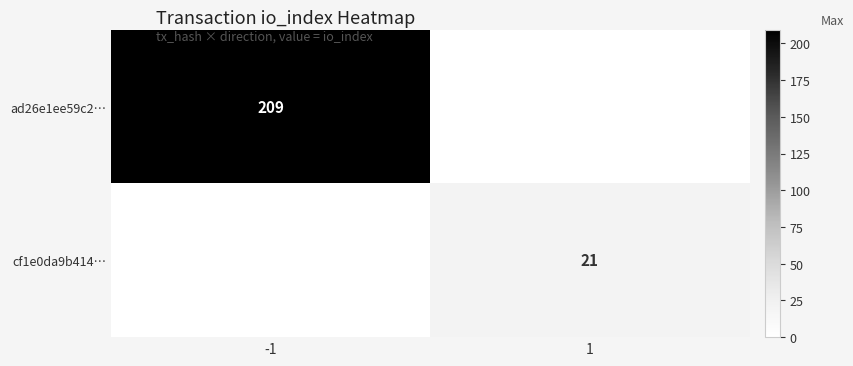

Is it true that cf1e0da9b414… equals 7 at 1?

False